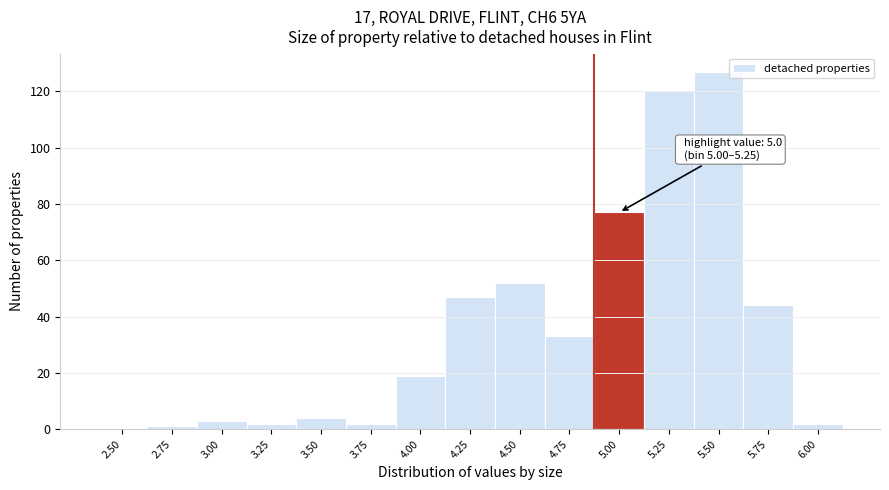

Reading left to right, list all the values displayed in this chart.

2.50=0	2.75=1	3.00=3	3.25=2	3.50=4	3.75=2	4.00=19	4.25=47	4.50=52	4.75=33	5.00=77	5.25=120	5.50=127	5.75=44	6.00=2